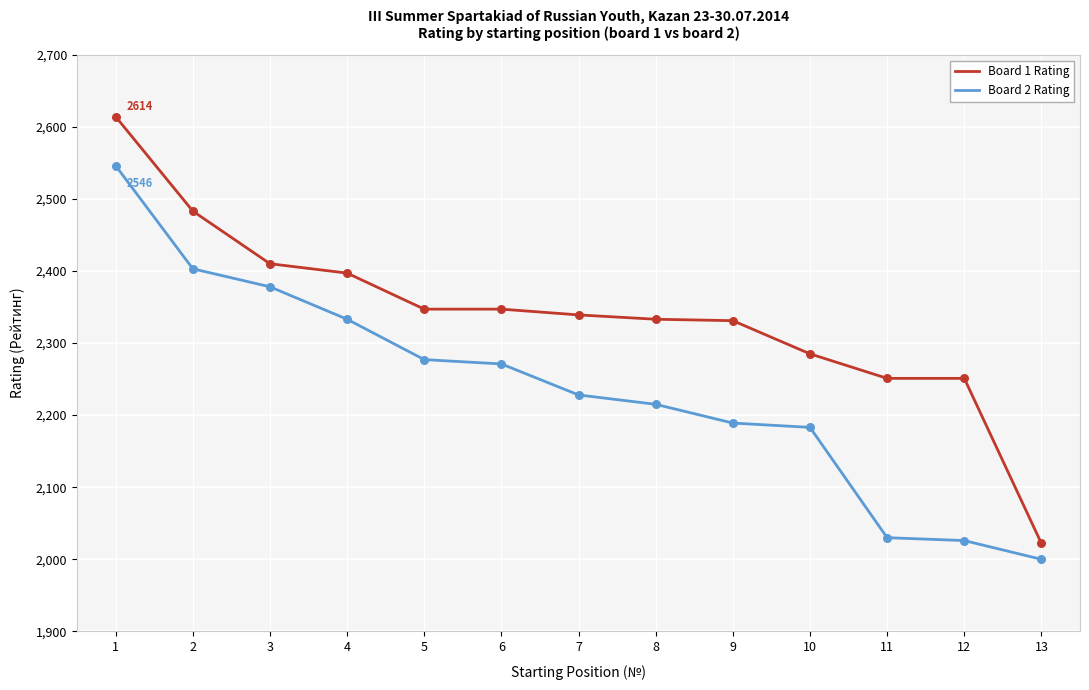

What is the total value across all series at 2?

4886